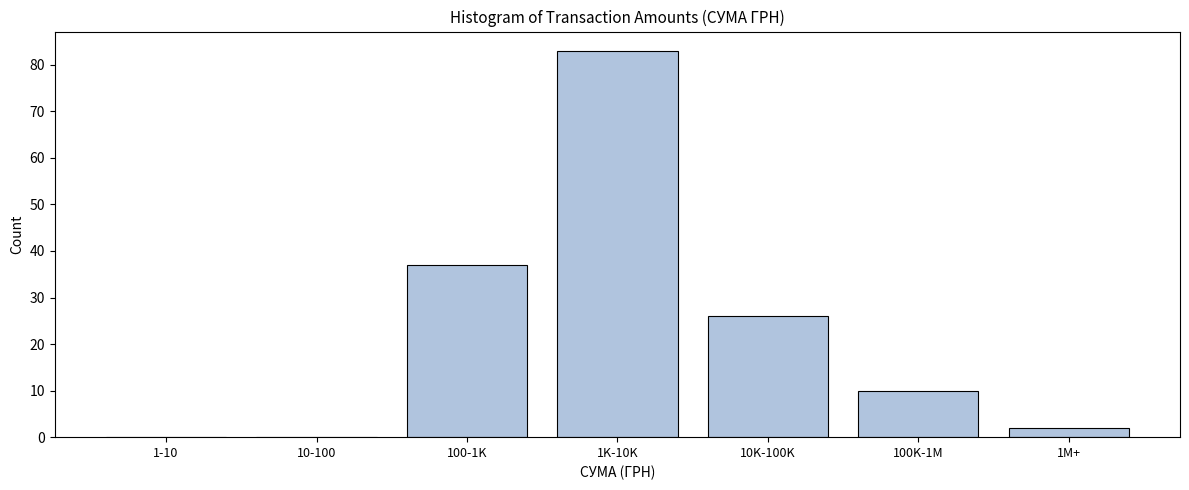

Reading left to right, extract all data points from this chart.

1-10=0	10-100=0	100-1K=37	1K-10K=83	10K-100K=26	100K-1M=10	1M+=2